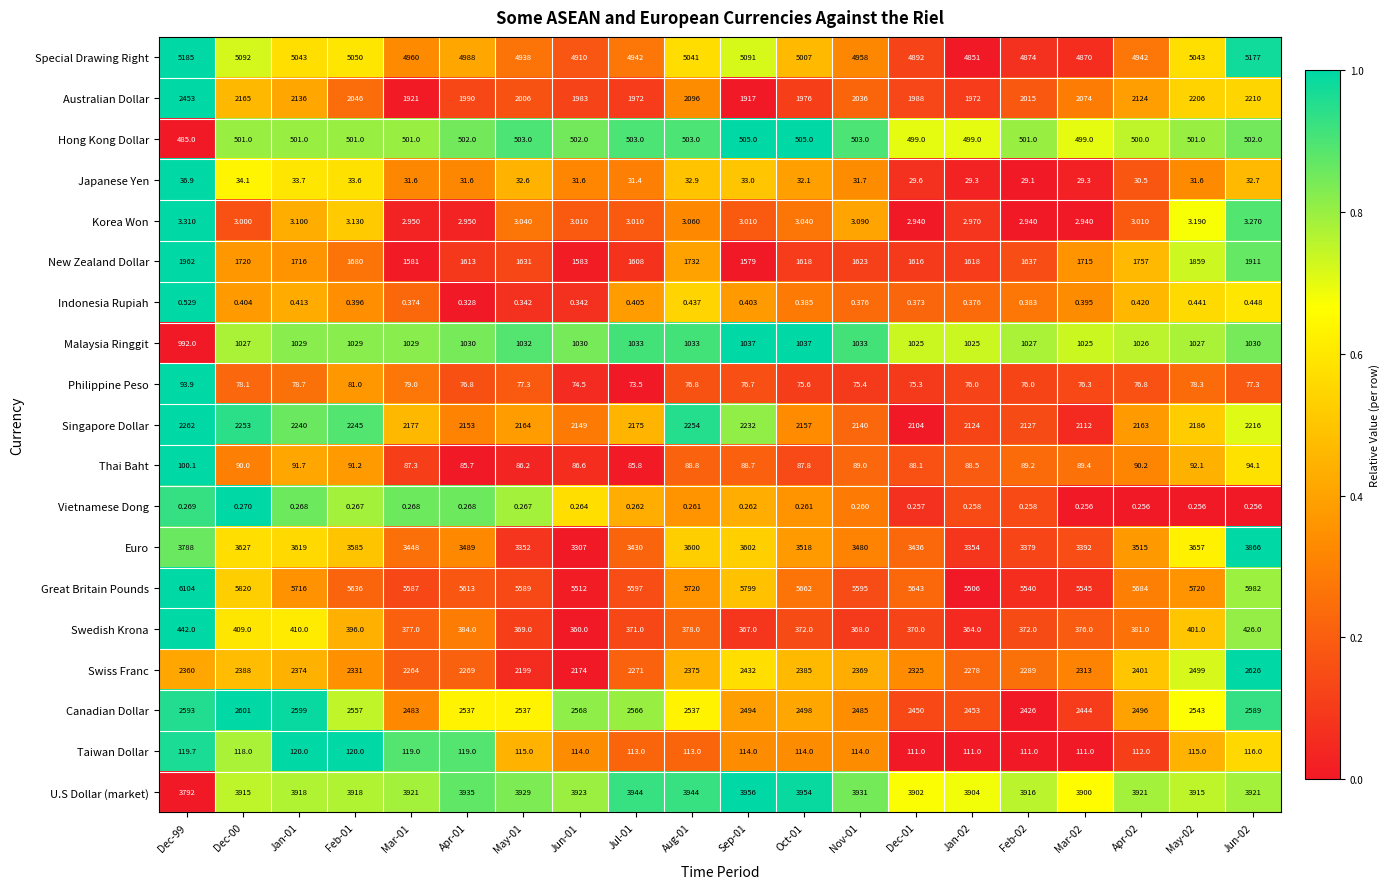

What is the spread (max minus min) of values at Apr-01?

5612.7